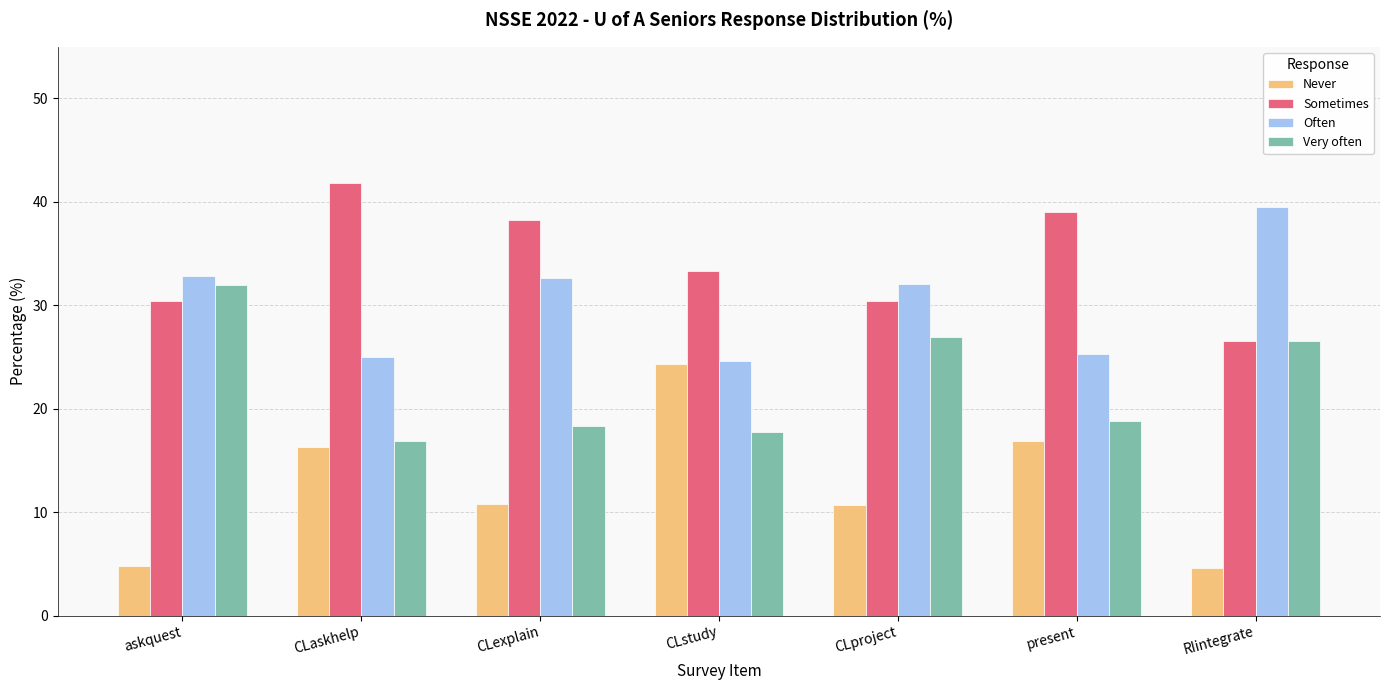

What is the maximum value shown in the chart?

41.8